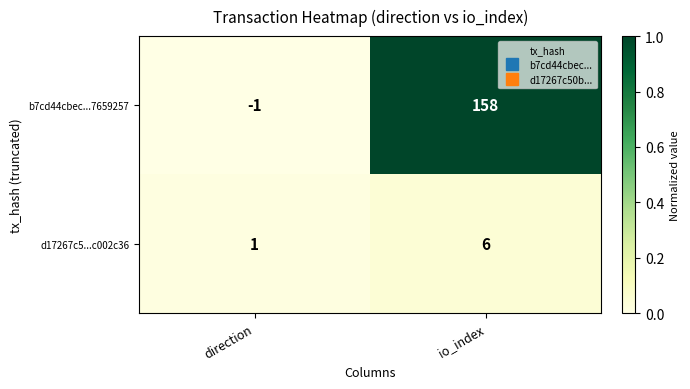

Which series changed the most between direction and io_index?

b7cd44cbec...7659257